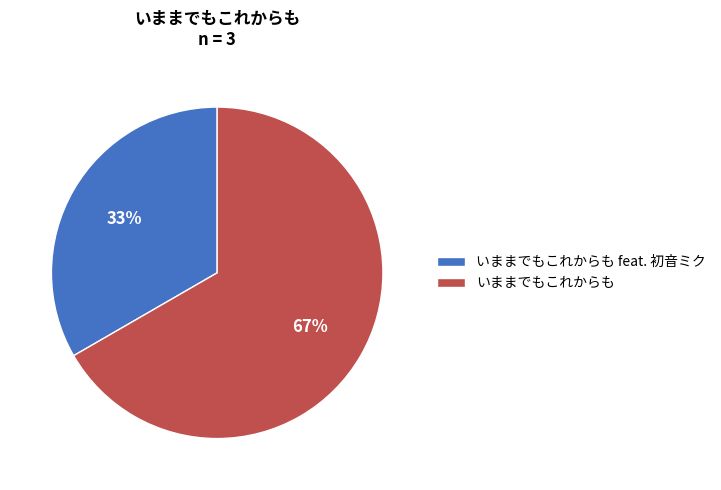

Rank the categories by value from highest to lowest.

いままでもこれからも, いままでもこれからも feat. 初音ミク